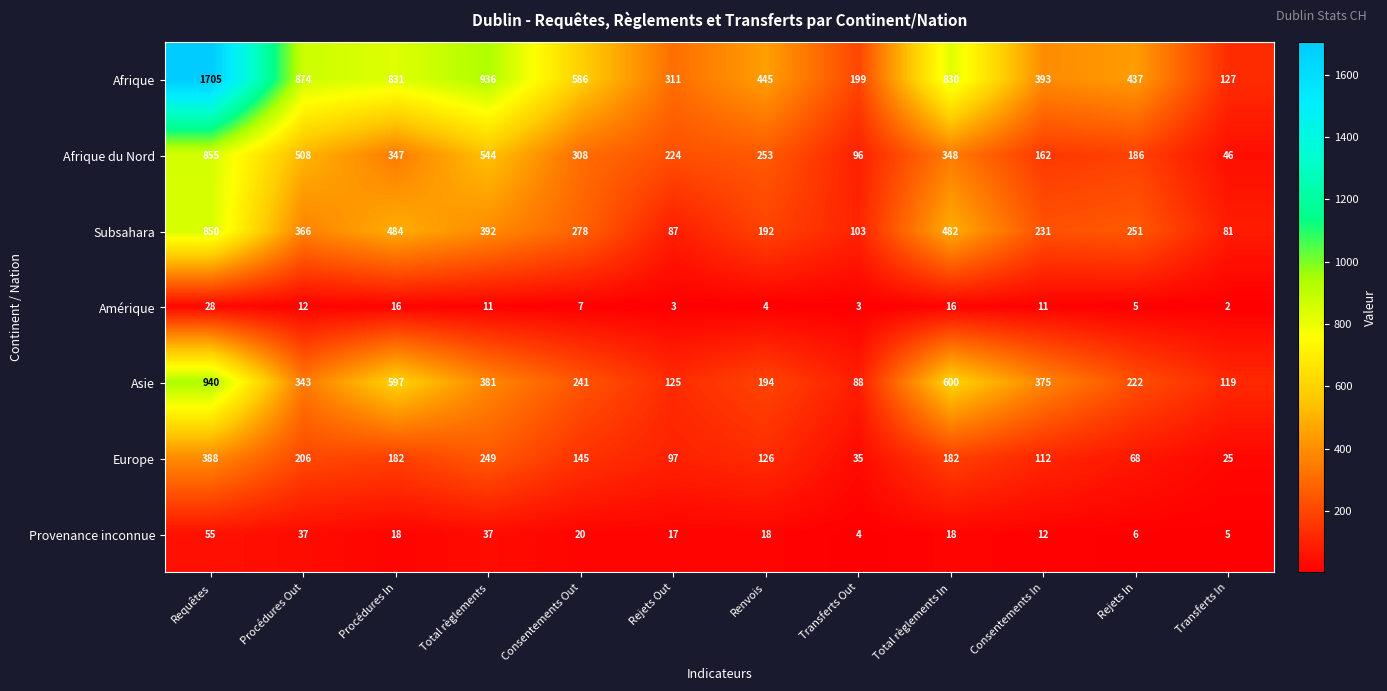

What is the lowest value of the Afrique series?

127